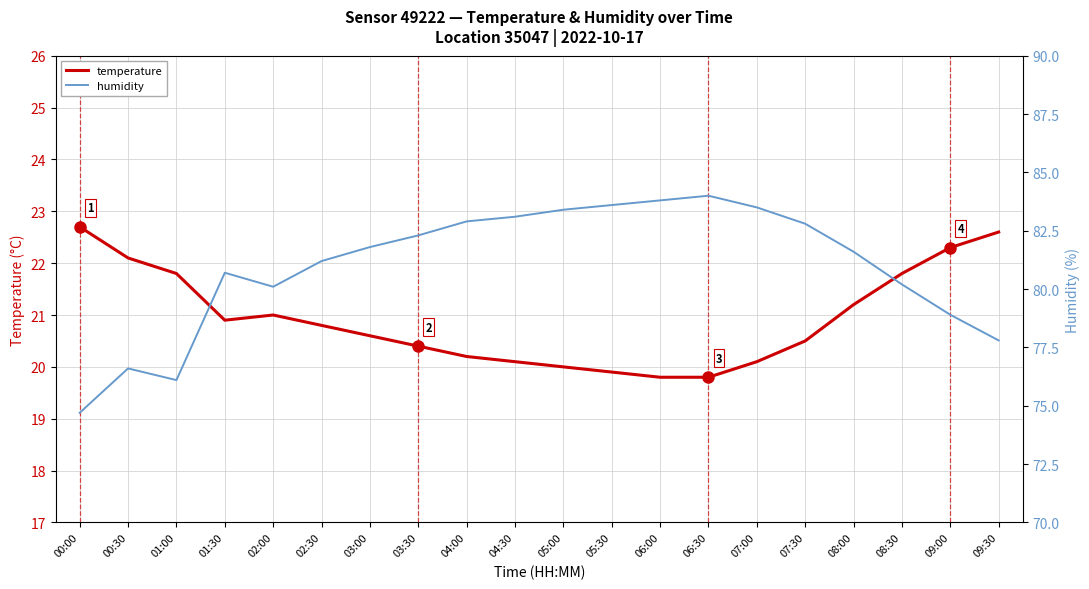

What is the label of the 4th point from the left?

01:30